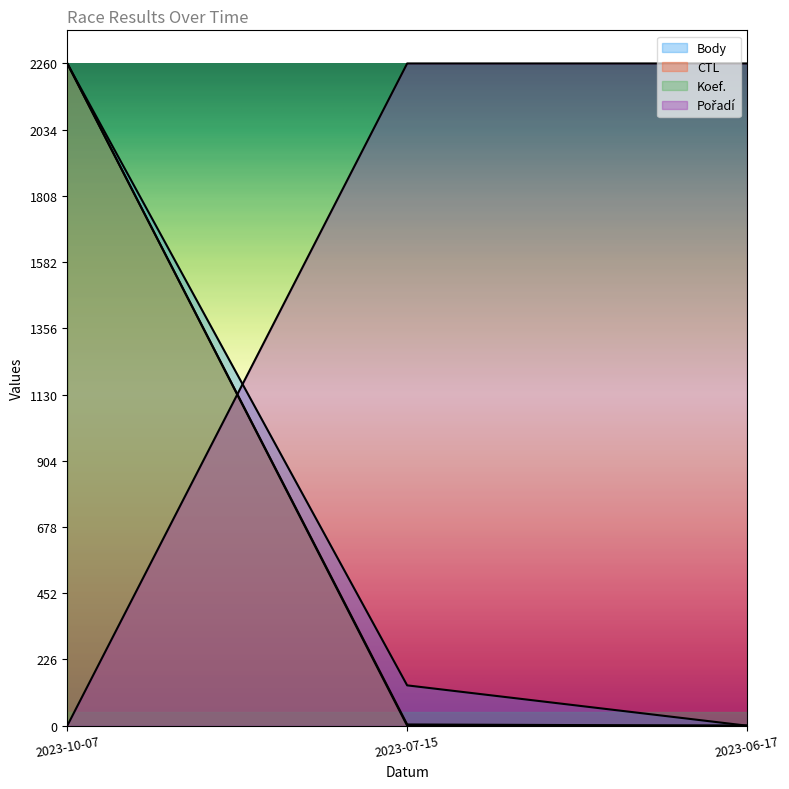

What is the label of the 1st point from the left?

2023-10-07